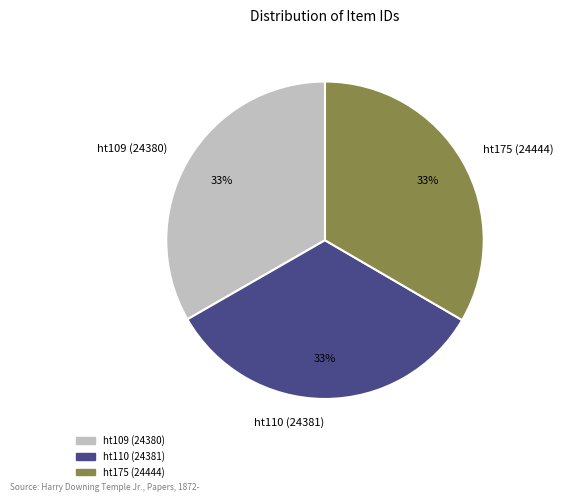

Is the sum of ht109 (24380) and ht110 (24381) greater than half?

Yes